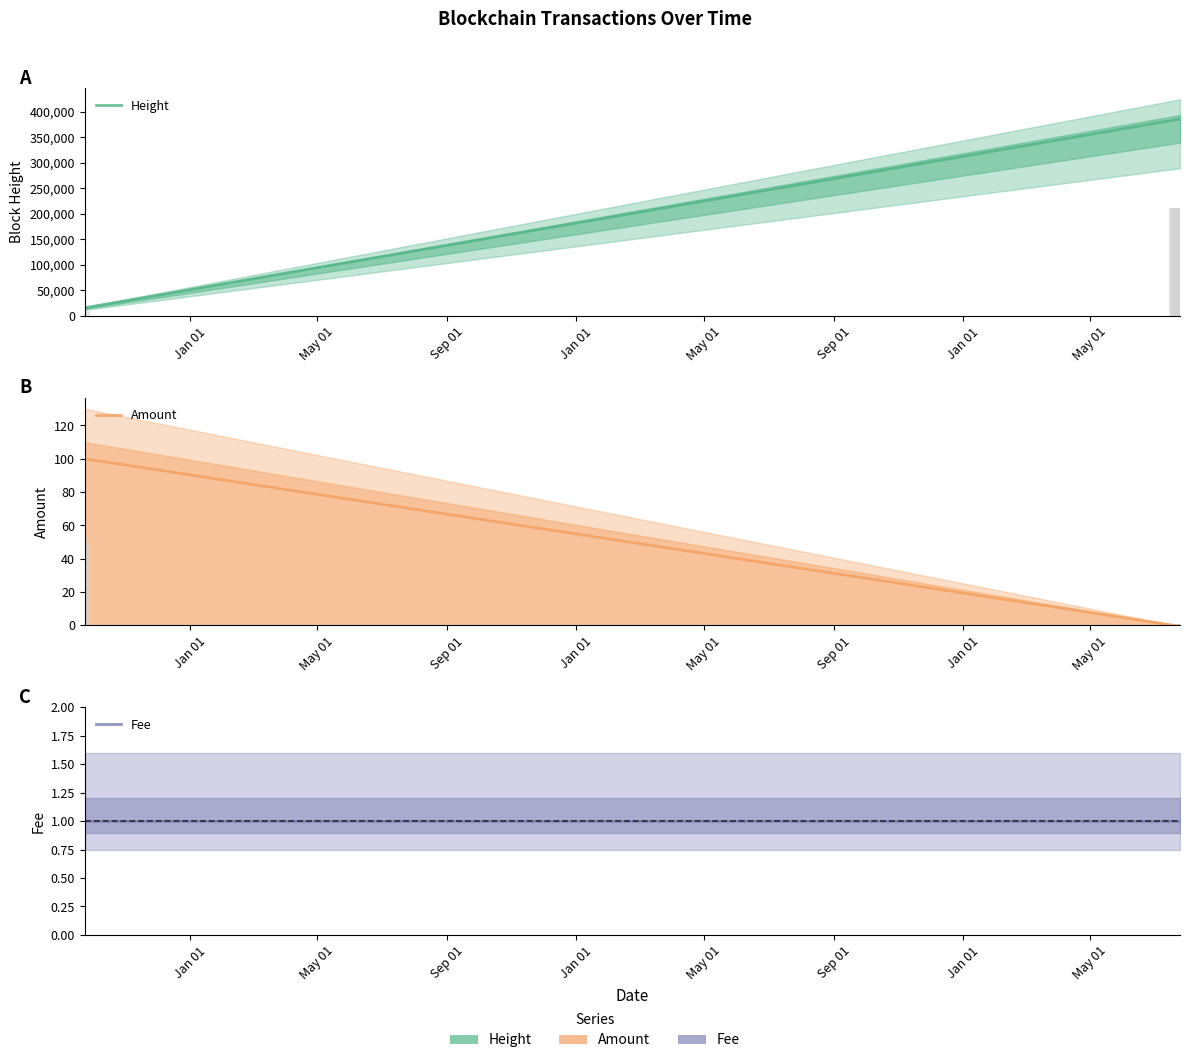

Which label corresponds to the largest value in the chart?

Jan 01